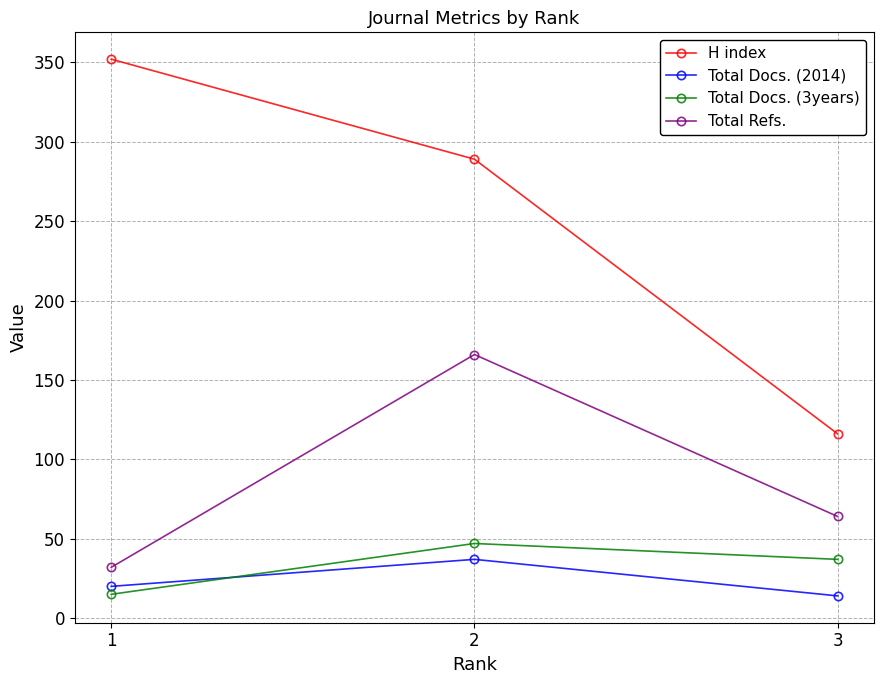

At how many categories does at least one series exceed 339?

1